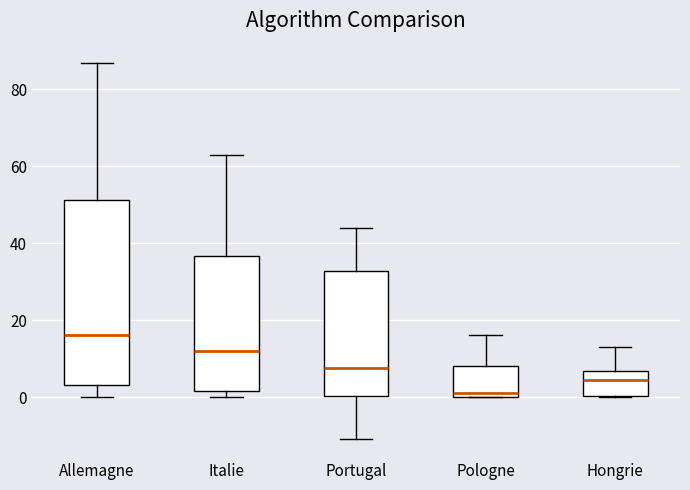

Reading left to right, transcribe this box plot: for each box, give where its median line is, the range the box spans, and where its two whiskers end, as read against the y-axis. The values are not printed on the chart, so give them approximately, as read against the axis.

Allemagne: median 16, box 4 to 52, whiskers 0 to 88
Italie: median 12, box 2 to 36, whiskers 0 to 64
Portugal: median 8, box 0 to 32, whiskers -10 to 44
Pologne: median 2, box 0 to 8, whiskers 0 to 16
Hongrie: median 4, box 0 to 6, whiskers 0 to 14